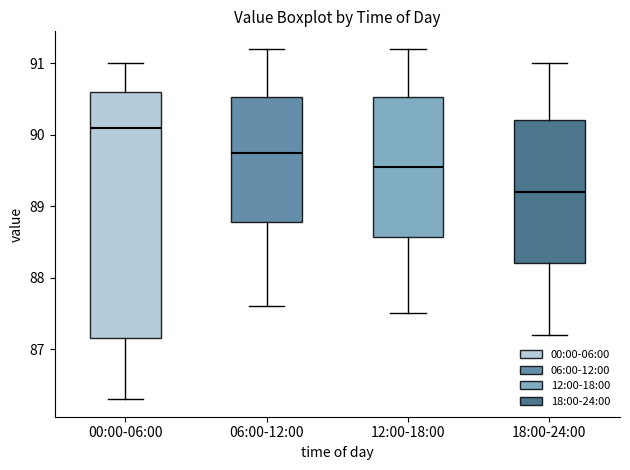

Which box's median line is the highest?

00:00-06:00